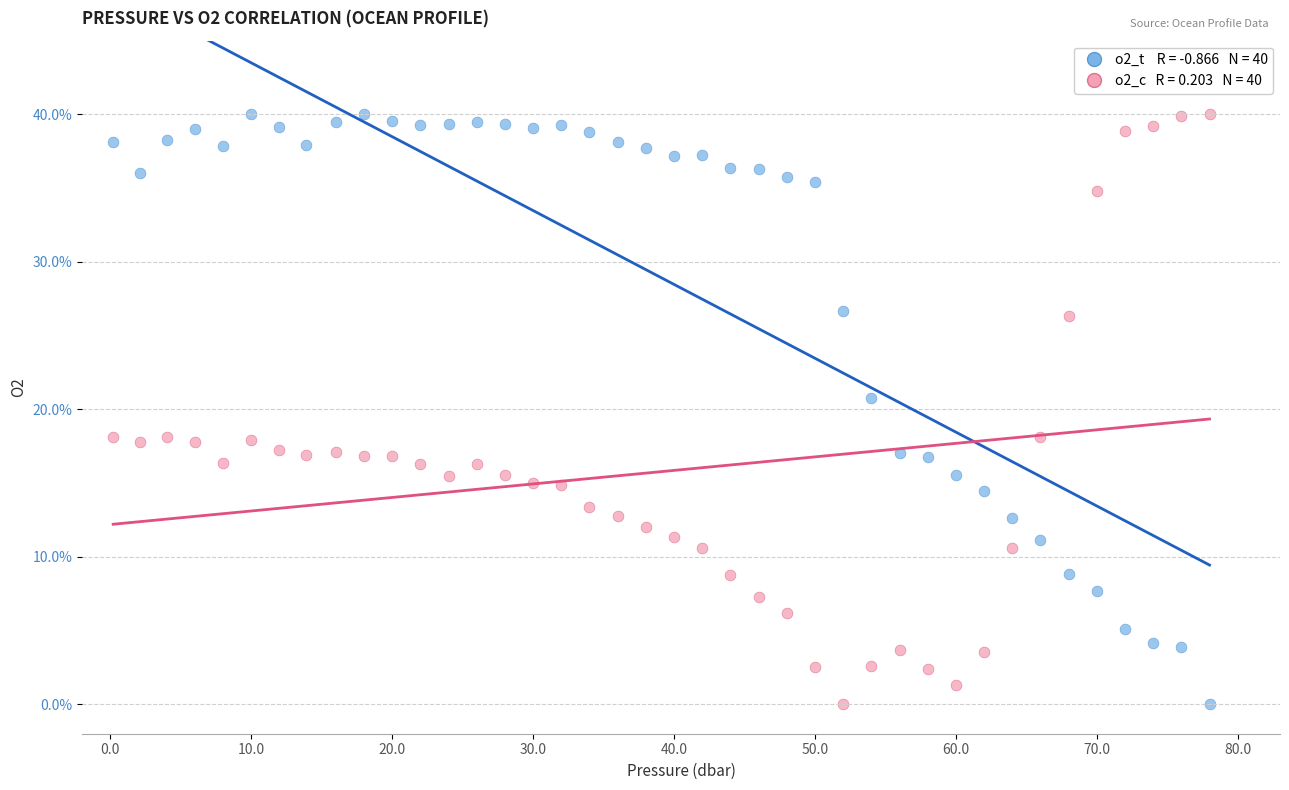

Across all series, what Y value is closest to 20?

20.8